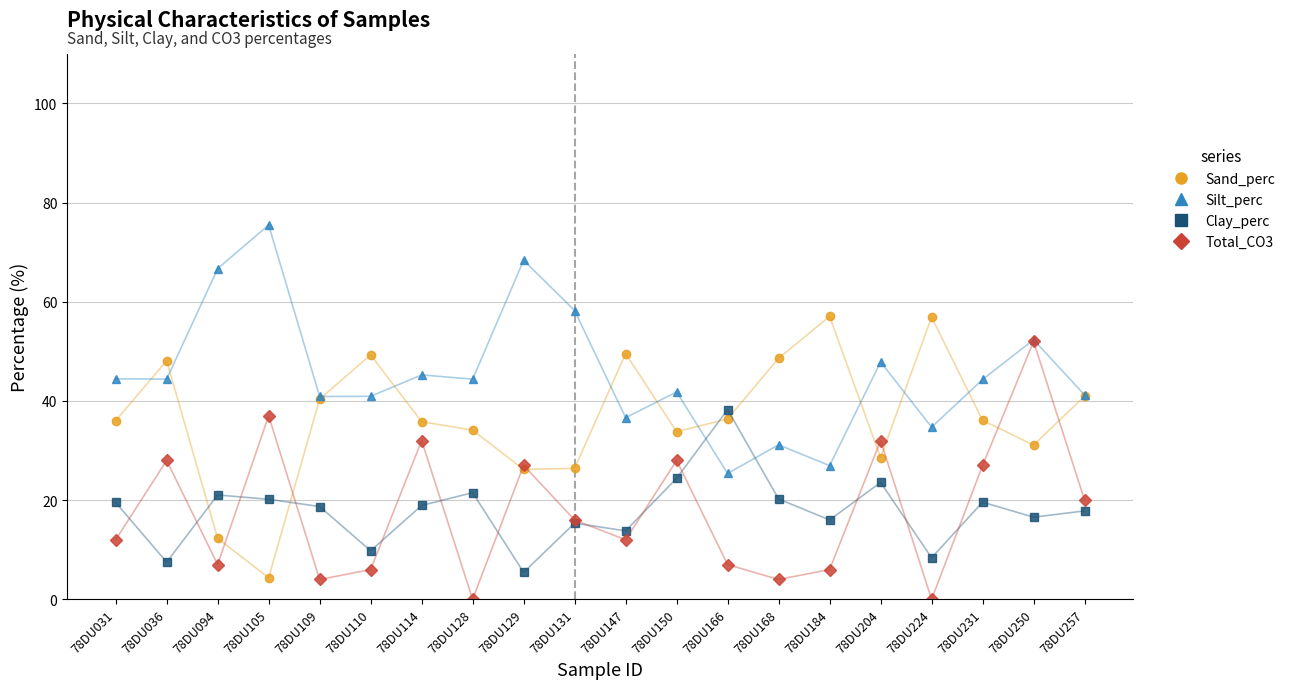

Which series ends up on top after the final intersection of Clay_perc and Total_CO3?

Total_CO3